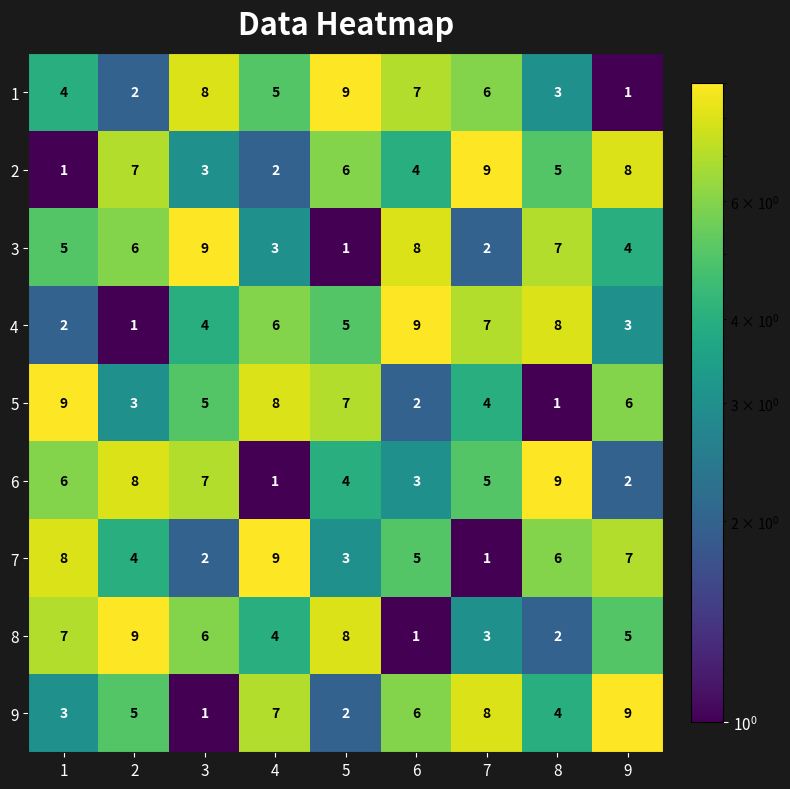

Which series changed the most between 1 and 4?

6